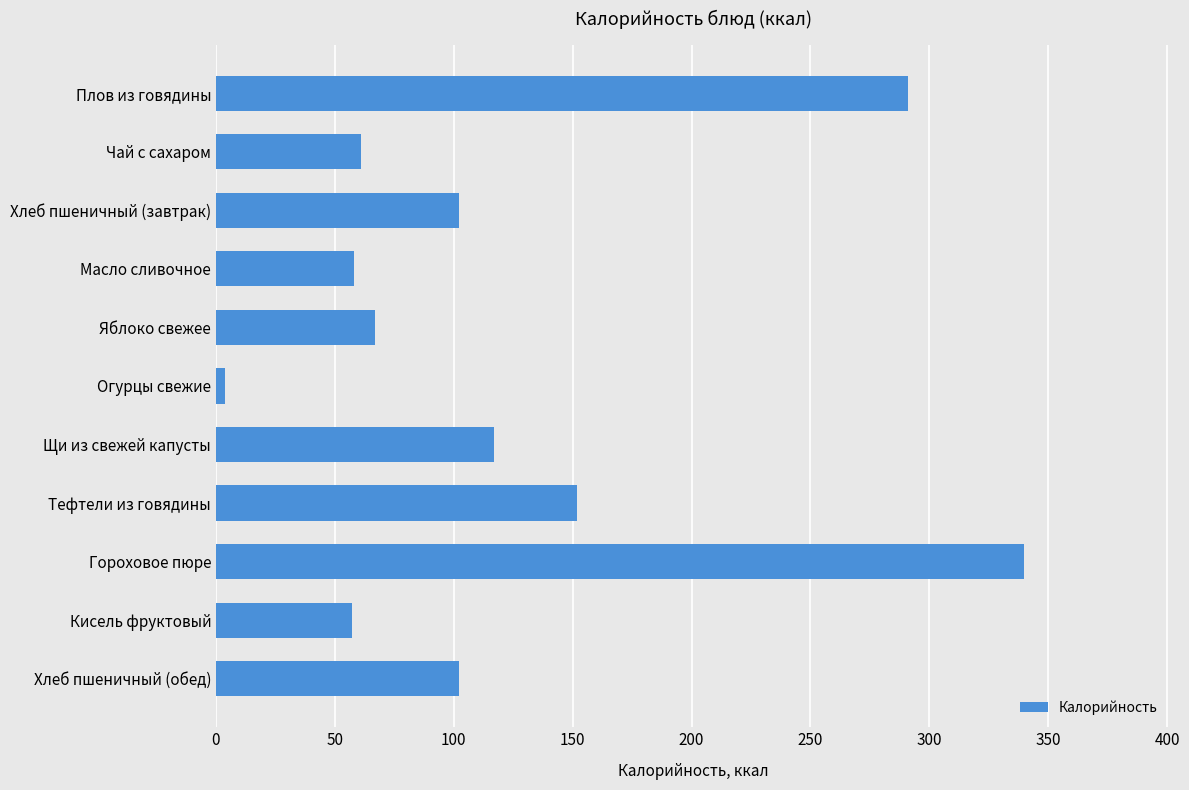

How many values are below 102?

5